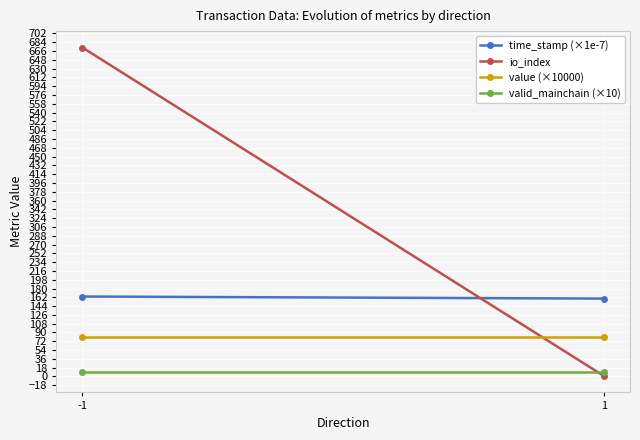

Reading right to left, extract all data points from this chart.

time_stamp (×1e-7): 159.4	163.6
io_index: 1.0	673.0
value (×10000): 80.4	80.4
valid_mainchain (×10): 10.0	10.0